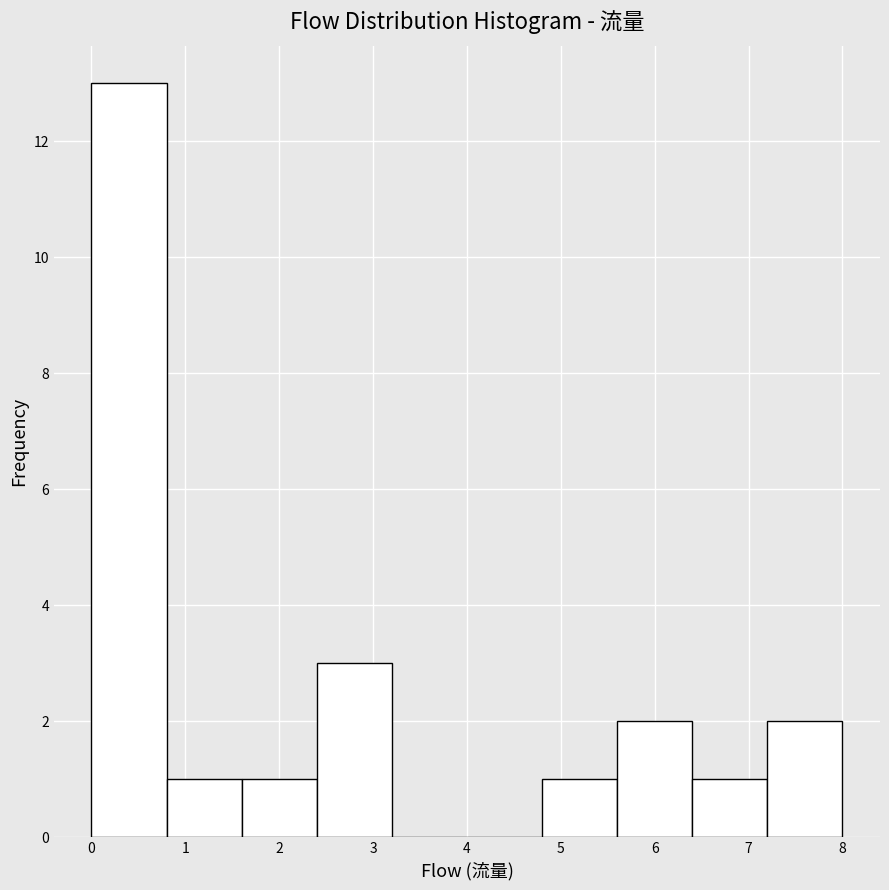

Reading left to right, transcribe this chart: for each bar, give the range it covers on the x-axis and its height. The values are not printed on the chart, so give them approximately, as read against the axis.

0.0 to 0.8: 13
0.8 to 1.6: 1
1.6 to 2.4: 1
2.4 to 3.2: 3
3.2 to 4.0: 0
4.0 to 4.8: 0
4.8 to 5.6: 1
5.6 to 6.4: 2
6.4 to 7.2: 1
7.2 to 8.0: 2